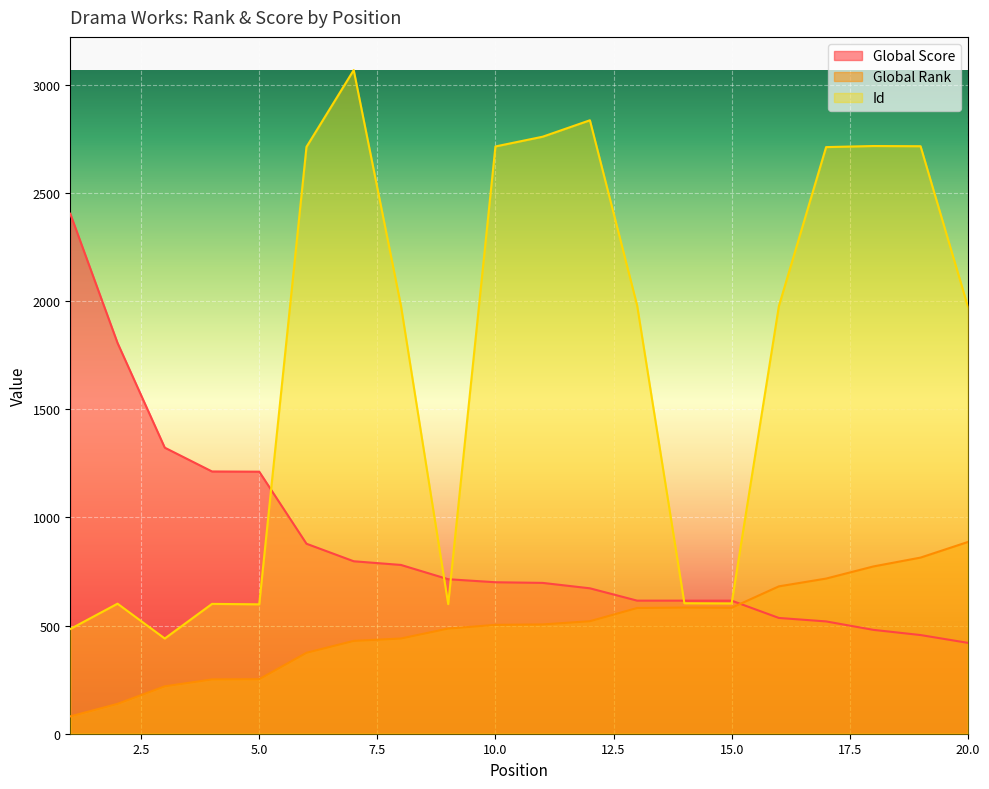

Where is the first local maximum for Global Rank?

14